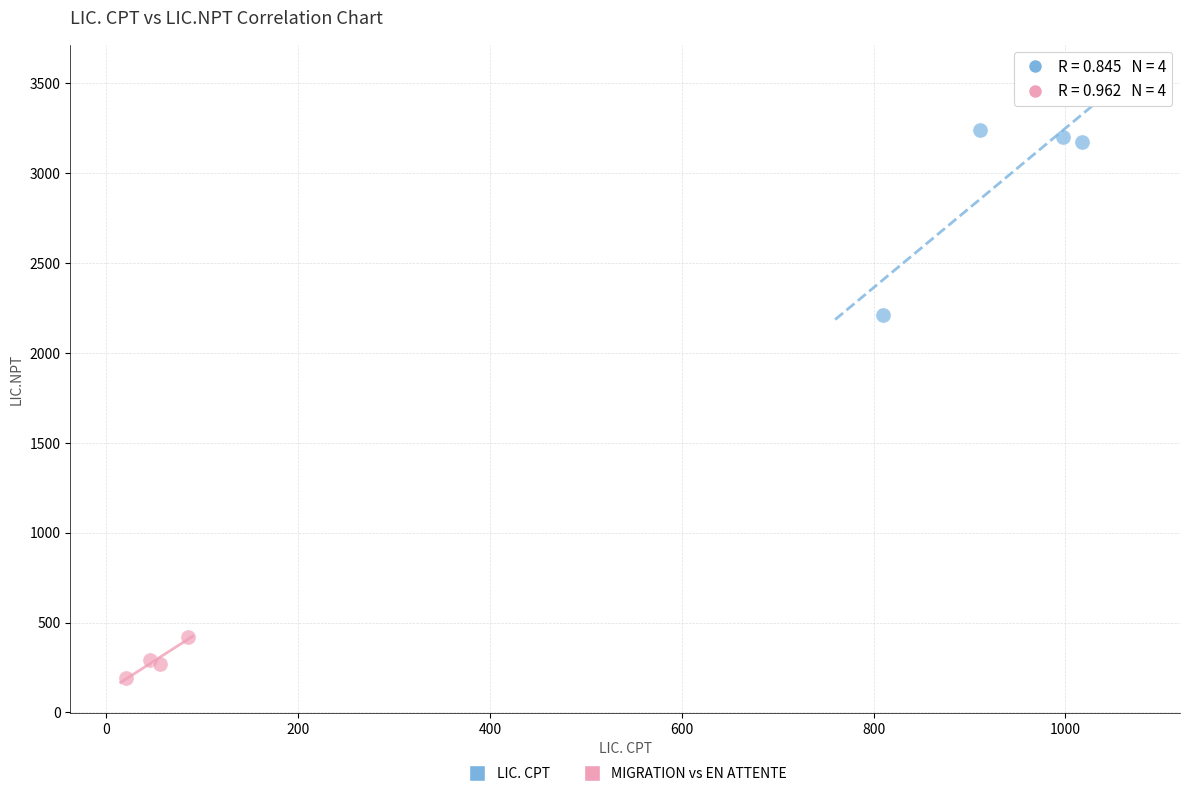

What are all the series names shown in the legend?

LIC. CPT, MIGRATION vs EN ATTENTE